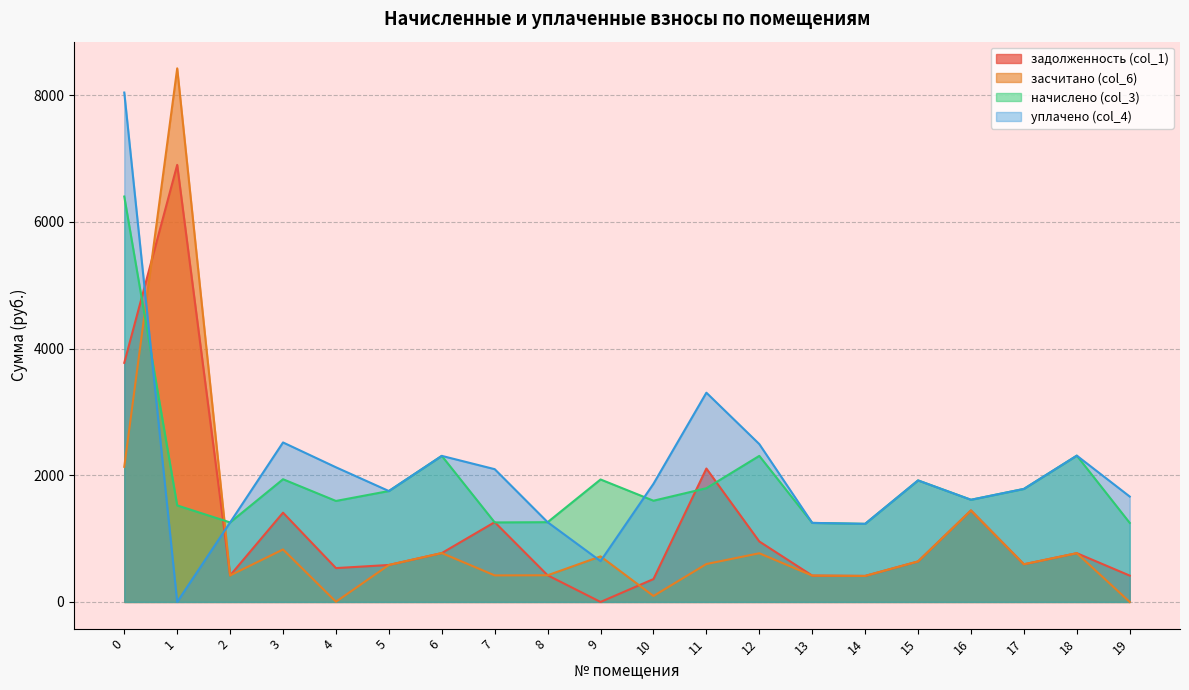

How many values in the уплачено (col_4) series exceed 1865?

10